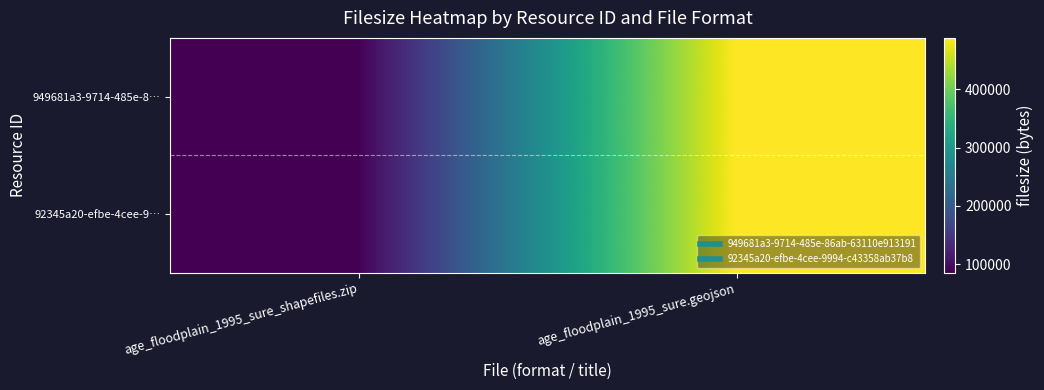

Reading right to left, what are all the values shown in this chart?

949681a3-9714-485e-8…: age_floodplain_1995_sure.geojson=488584	age_floodplain_1995_sure_shapefiles.zip=84881
92345a20-efbe-4cee-9…: age_floodplain_1995_sure.geojson=488584	age_floodplain_1995_sure_shapefiles.zip=84881